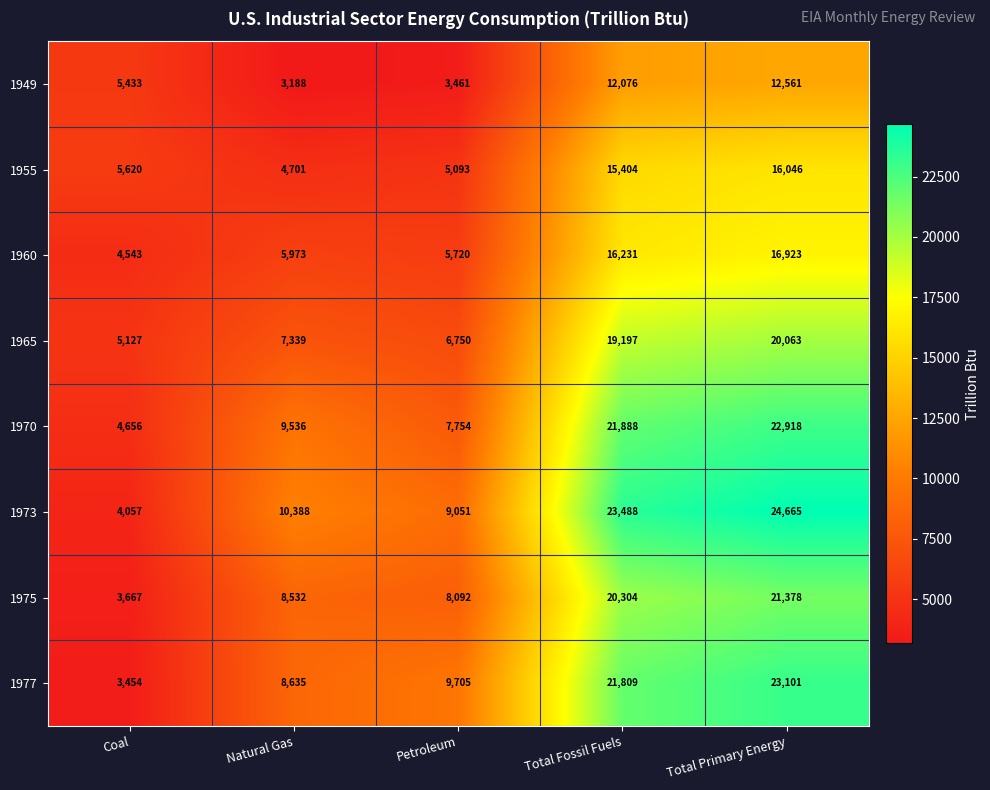

What is the average value of the 1949 series?

7344